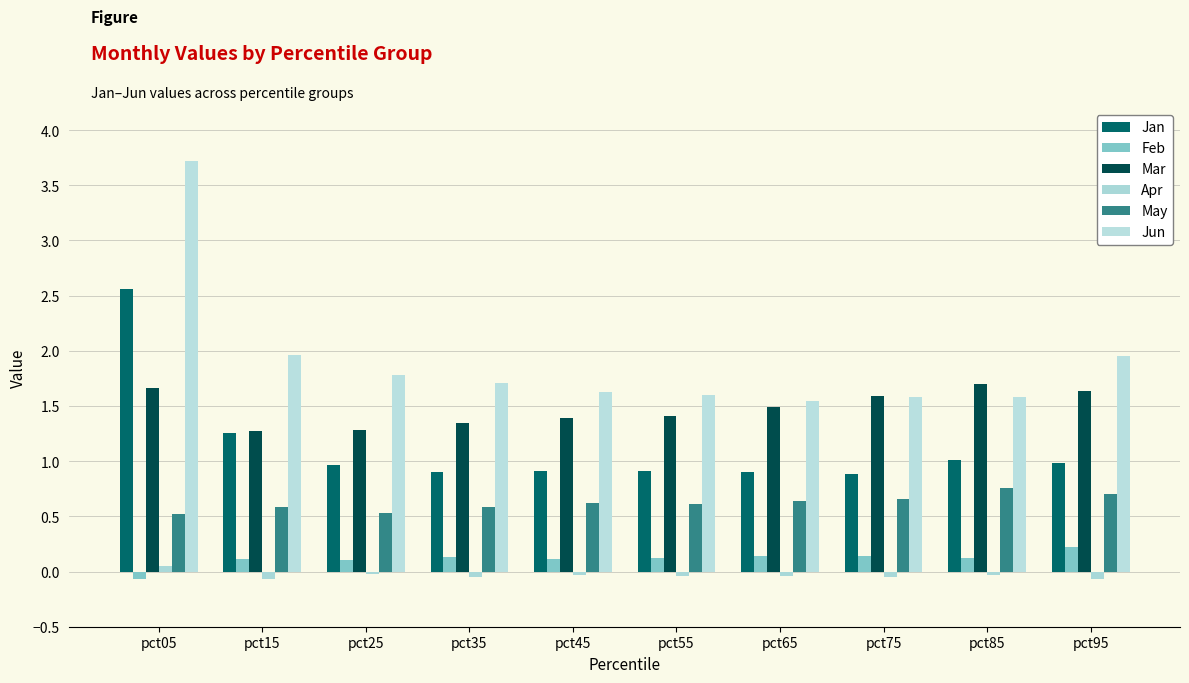

Does the chart contain stacked bars?

No